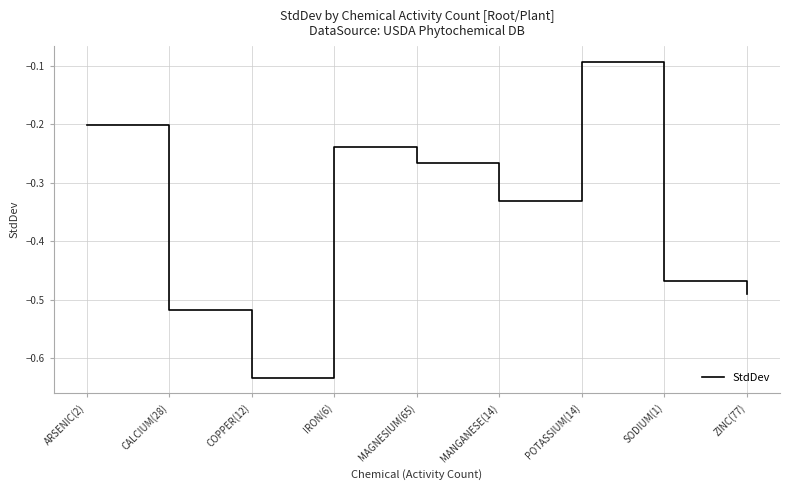

What is the difference between the maximum and second lowest values?

0.4